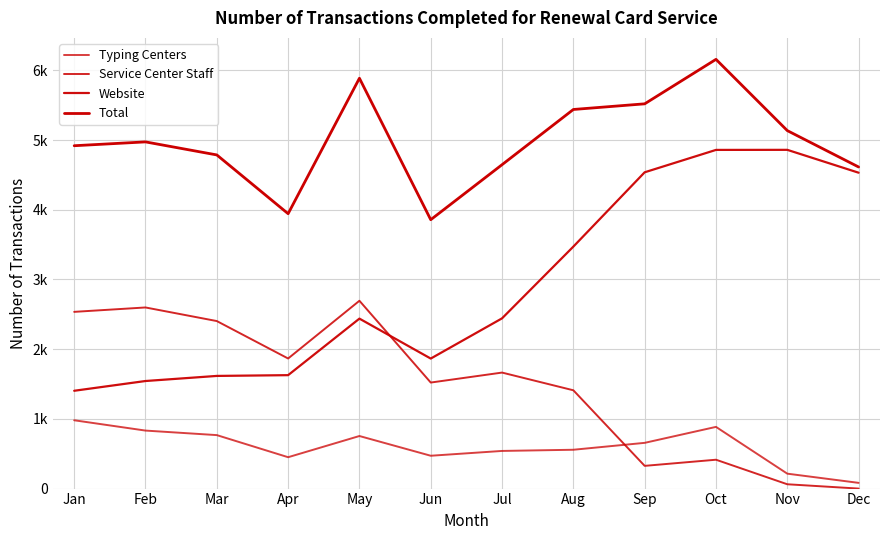

What is the maximum value shown in the chart?

6157